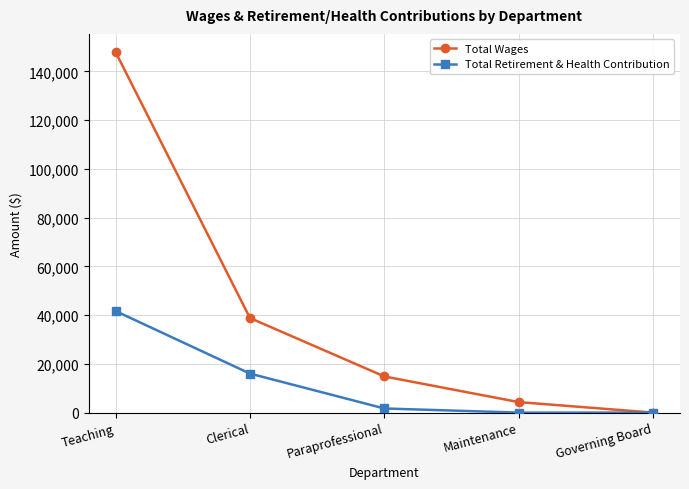

True or false: Total Retirement & Health Contribution has more than 2 interior local peaks.

False